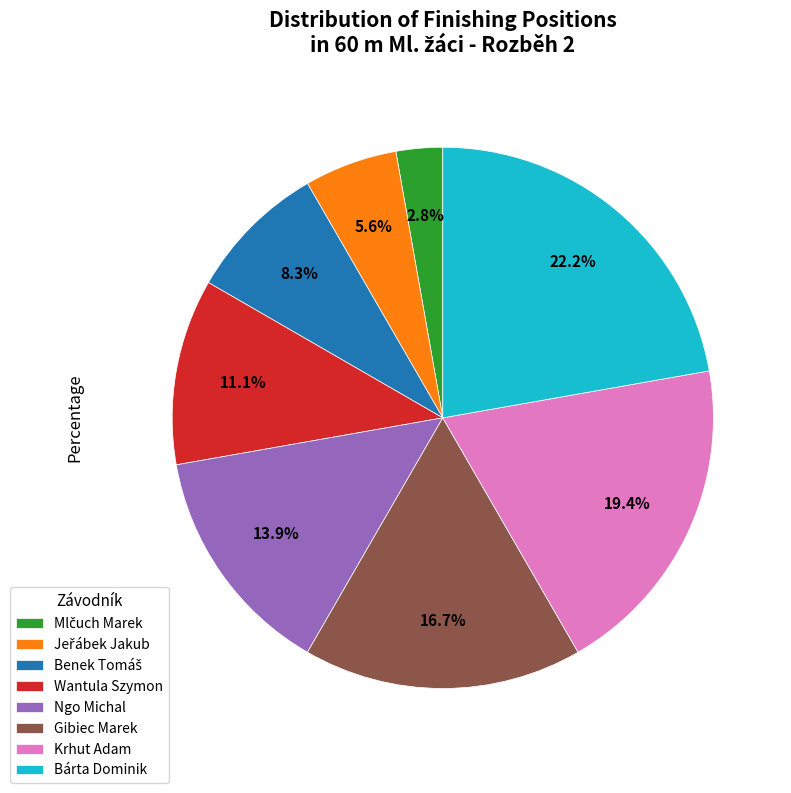

Which slice is the largest?

Bárta Dominik